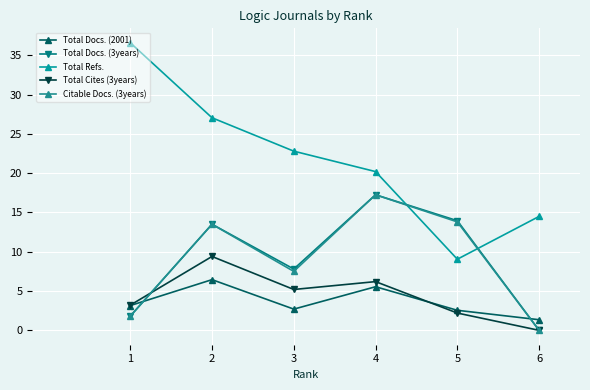

What are all the series names shown in the legend?

Total Docs. (2001), Total Docs. (3years), Total Refs., Total Cites (3years), Citable Docs. (3years)